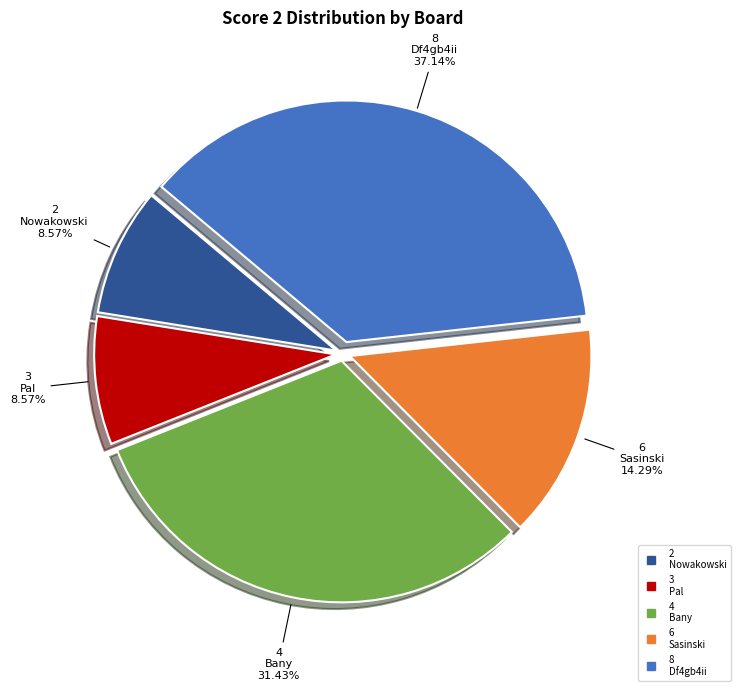

Is there any slice that represents more than half of the pie?

No